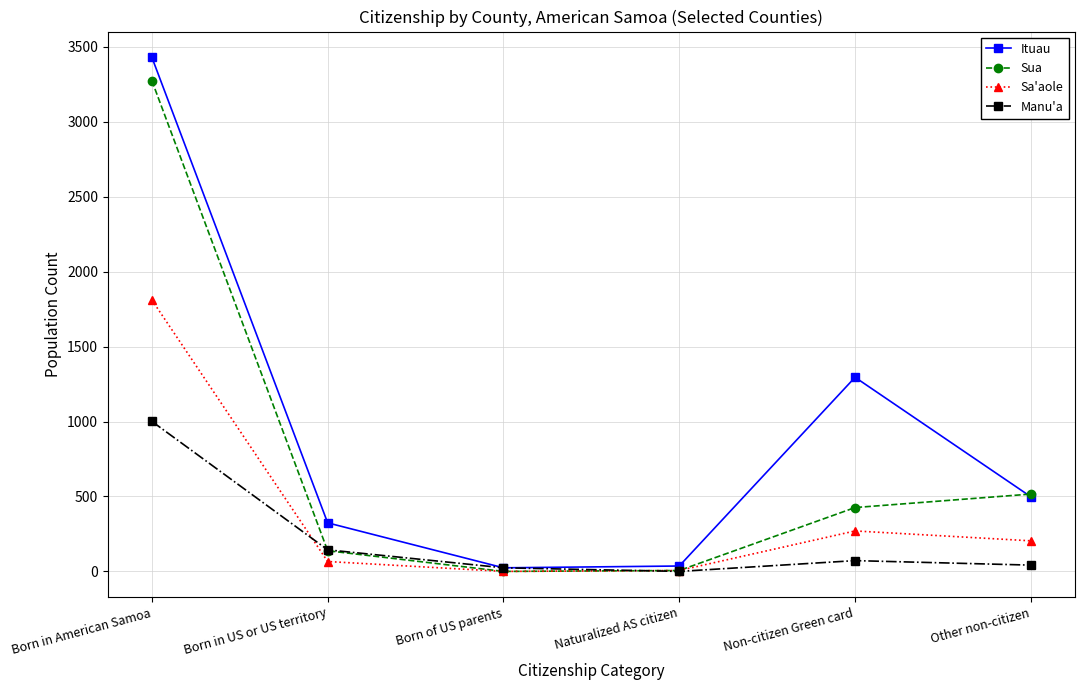

Is the value of Manu'a at Born in American Samoa greater than the value of Sa'aole at Naturalized AS citizen?

Yes